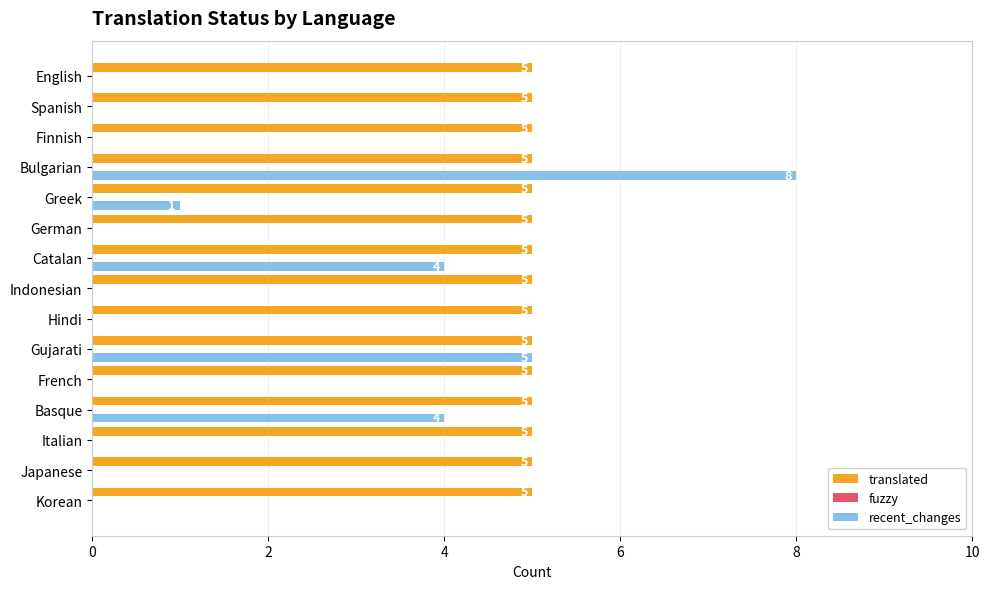

The recent_changes series shows 13 at Bulgarian. True or false?

False